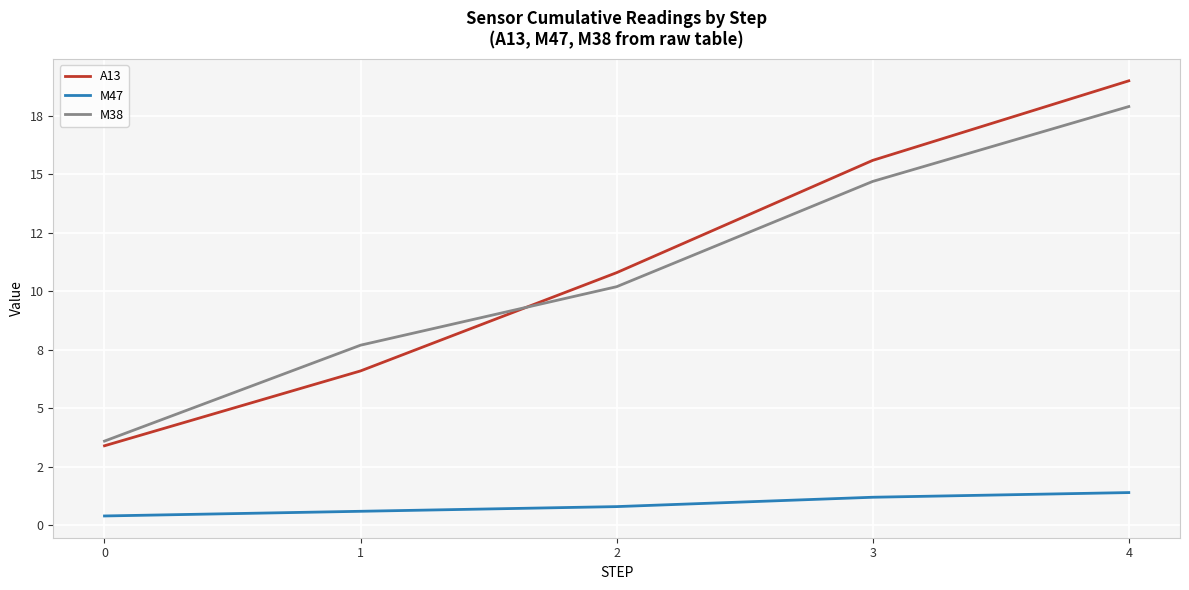

The M47 series shows 1.1 at 0. True or false?

False